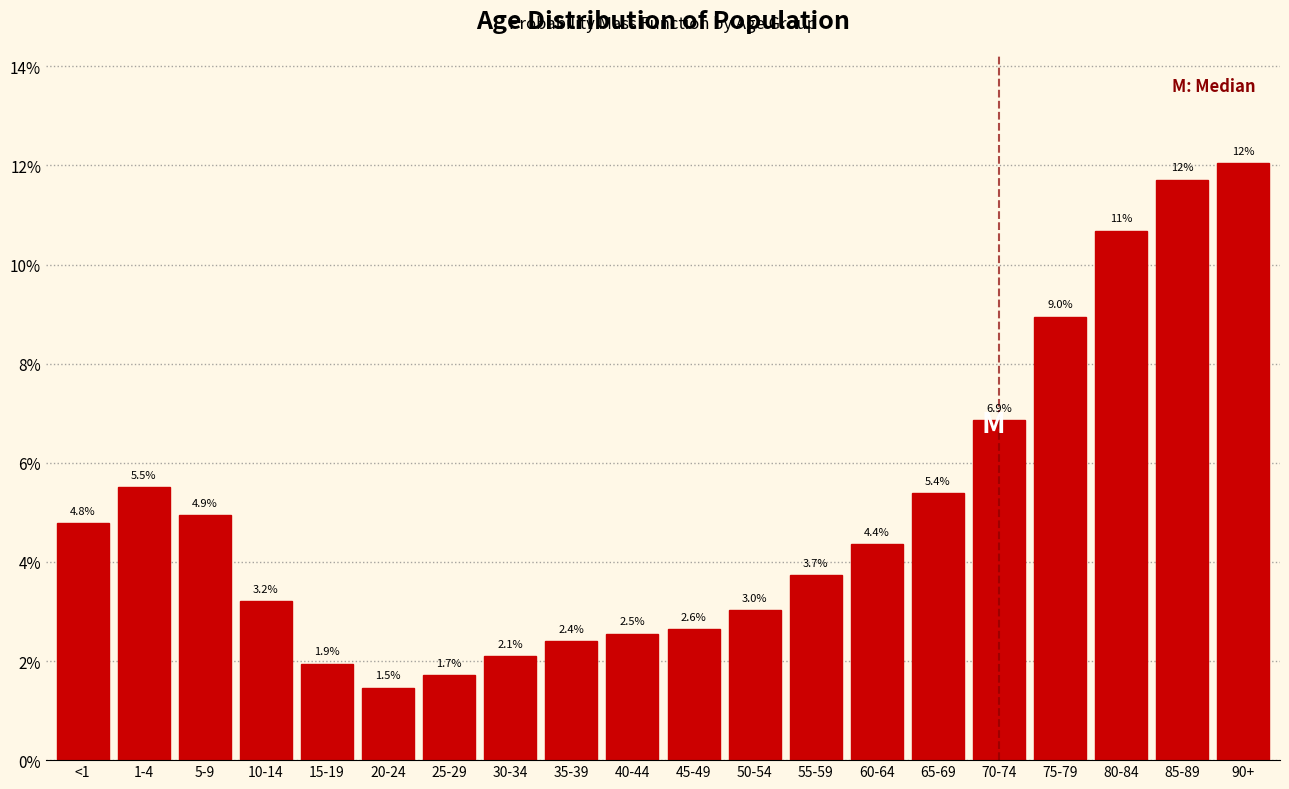

Reading left to right, list all the values displayed in this chart.

<1=4.8	1-4=5.5	5-9=4.9	10-14=3.2	15-19=1.9	20-24=1.5	25-29=1.7	30-34=2.1	35-39=2.4	40-44=2.5	45-49=2.6	50-54=3.0	55-59=3.7	60-64=4.4	65-69=5.4	70-74=6.9	75-79=9.0	80-84=10.7	85-89=11.7	90+=12.0